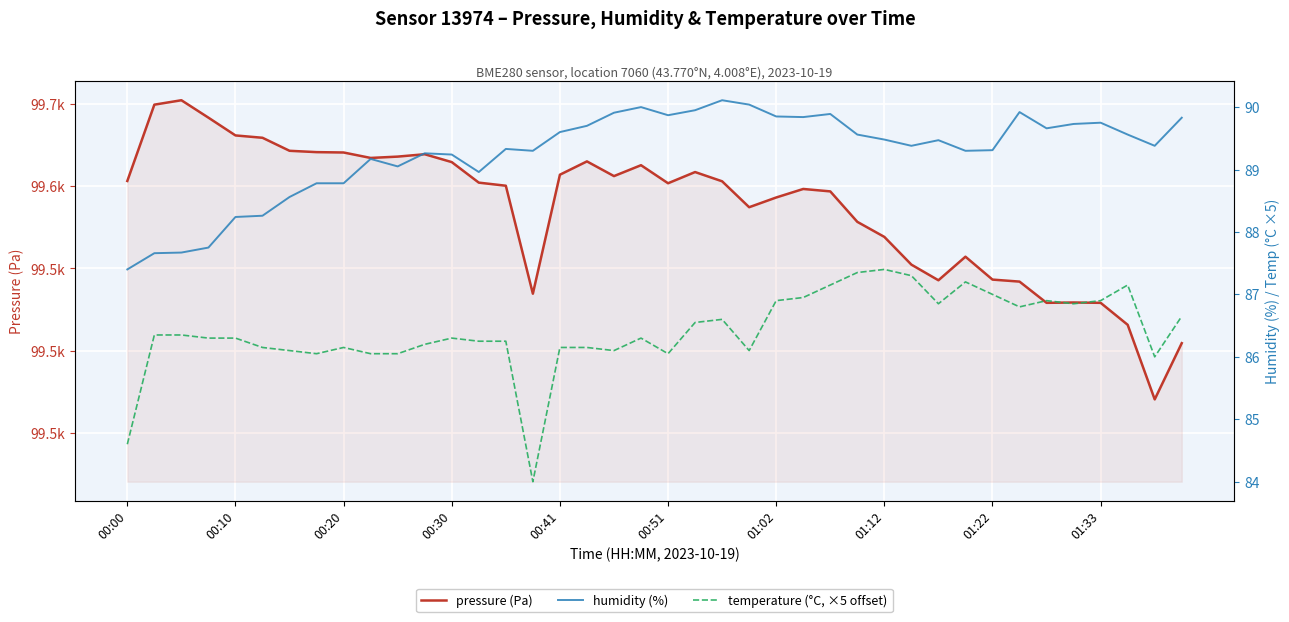

Where does the pressure (Pa) series first go above 99602?

00:00